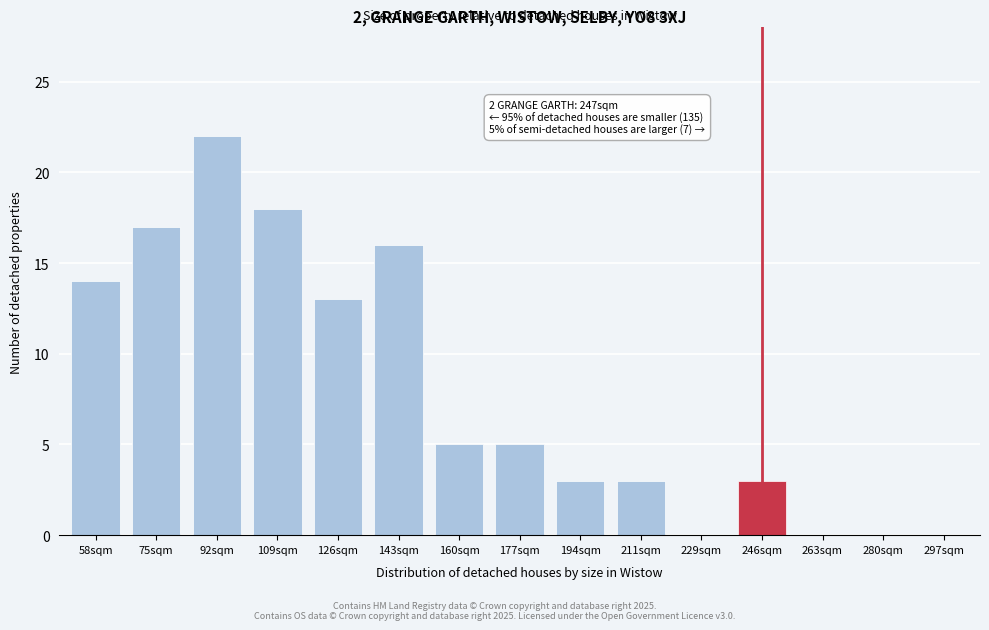

Reading left to right, extract all data points from this chart.

58sqm=14	75sqm=17	92sqm=22	109sqm=18	126sqm=13	143sqm=16	160sqm=5	177sqm=5	194sqm=3	211sqm=3	229sqm=0	246sqm=3	263sqm=0	280sqm=0	297sqm=0